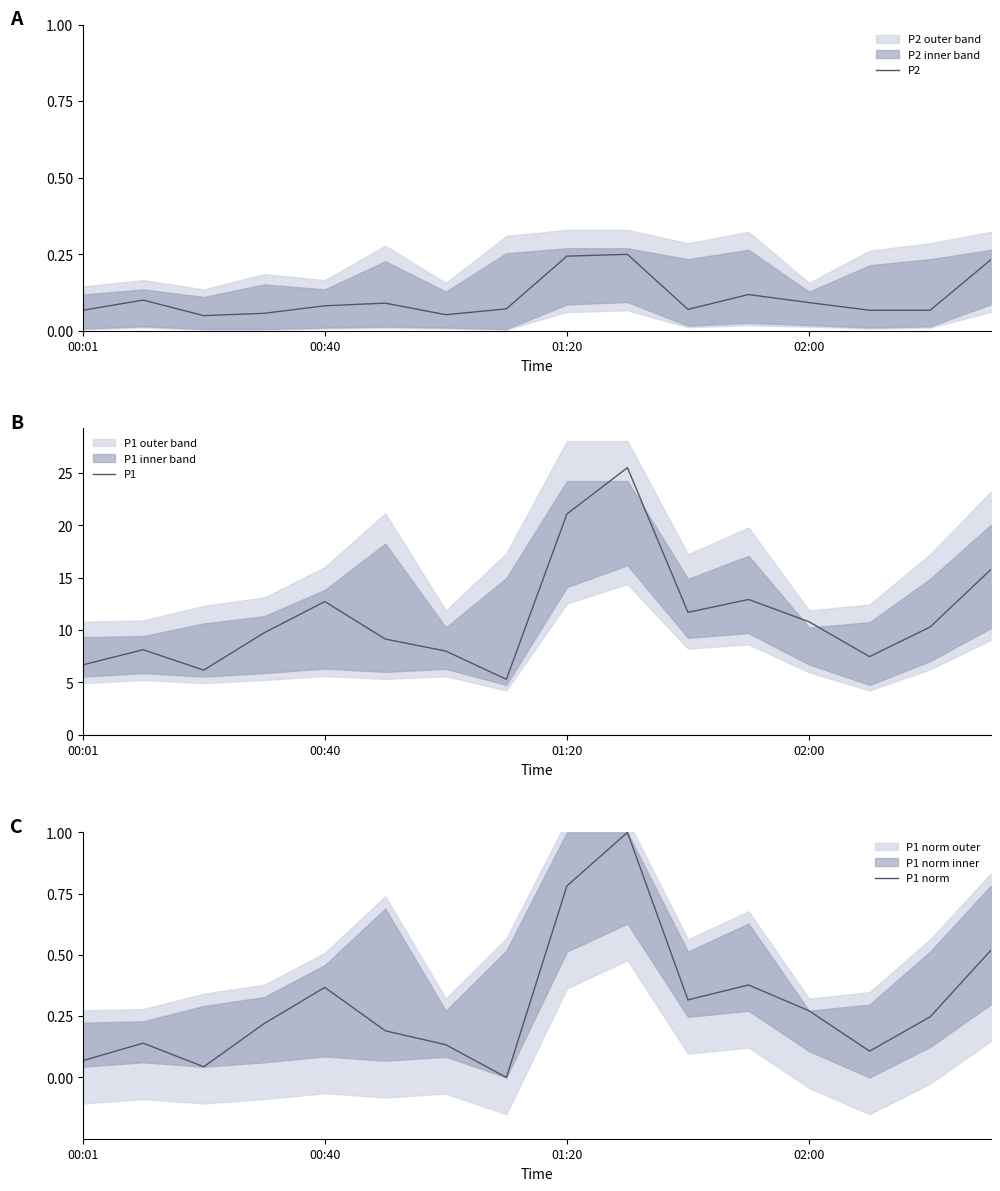

What is the lowest value of the P1 series?

5.3